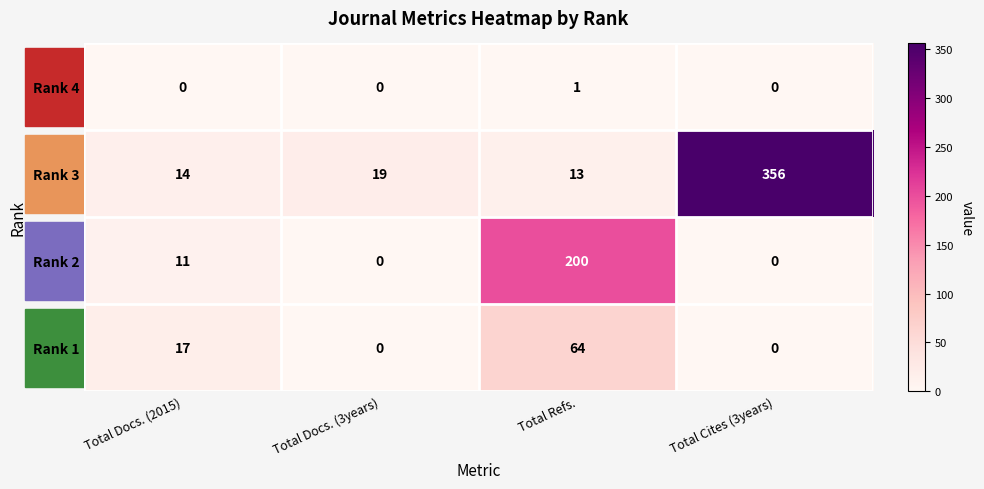

Is the value of Rank 2 at Total Refs. greater than the value of Rank 3 at Total Docs. (2015)?

Yes